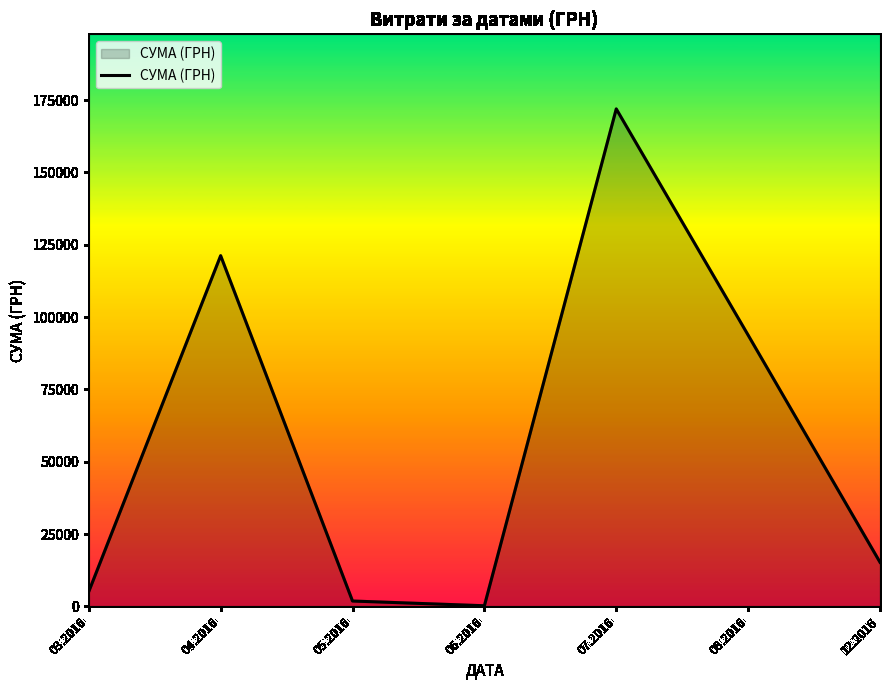

Reading left to right, transcribe all the data shown in this chart.

5139.0	121208.6	1874.1	240.0	171921.6	93755.5	15268.0